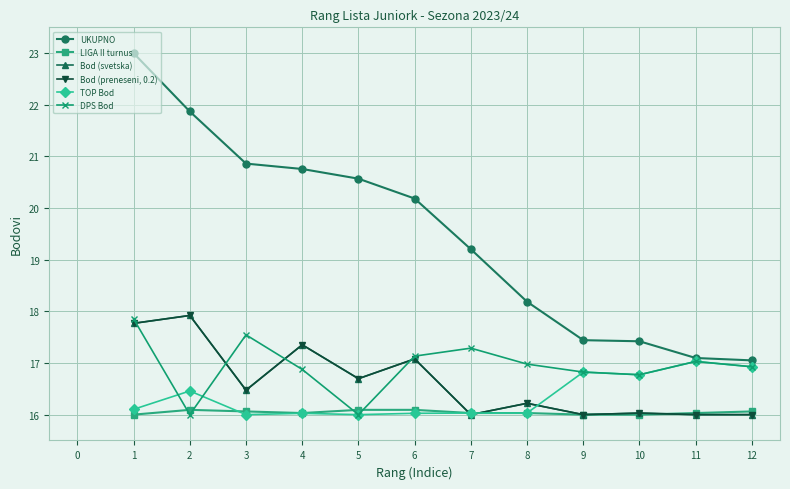

What is the total value across all series at 6?

103.6